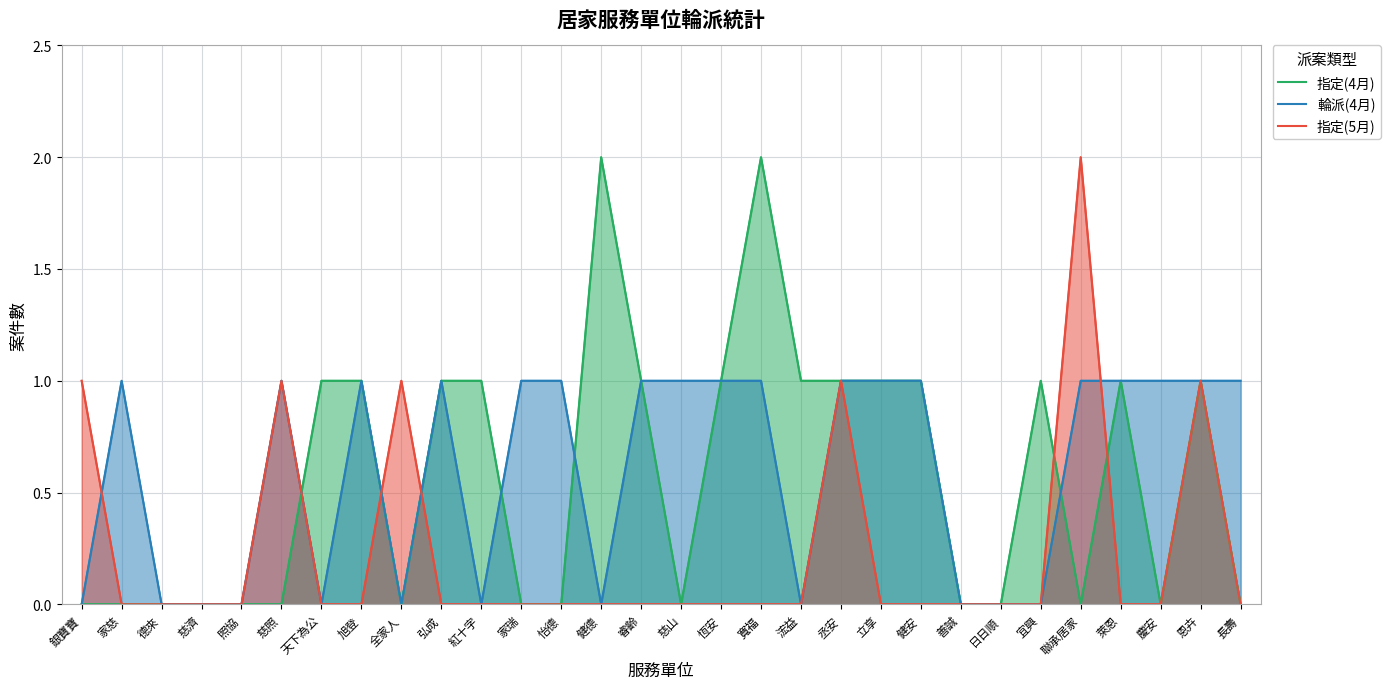

True or false: 輪派(4月) has more than 2 interior local peaks.

True